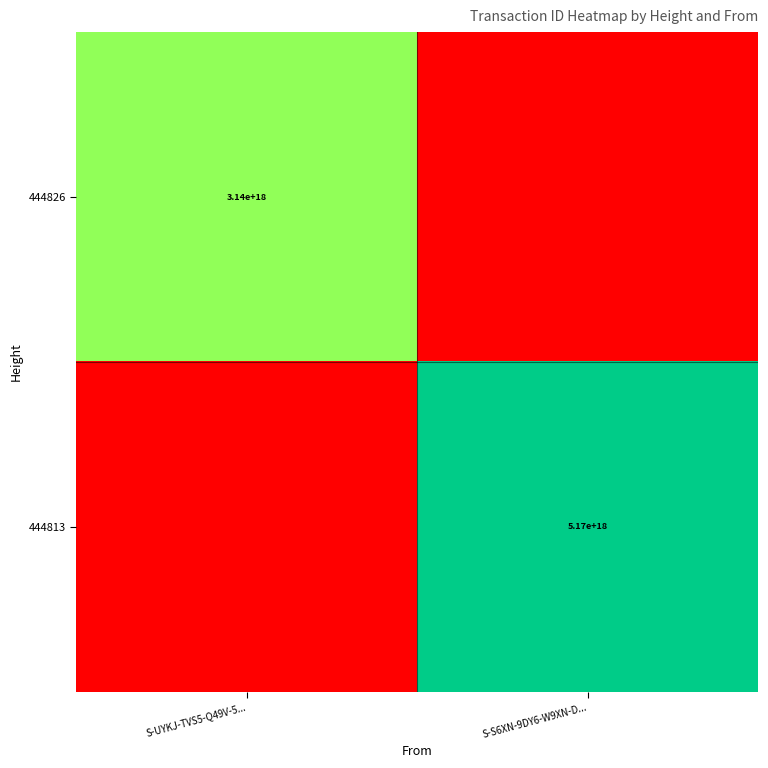

True or false: 444826 has a value of 964619694589066752 at S-UYKJ-TVS5-Q49V-5....

False